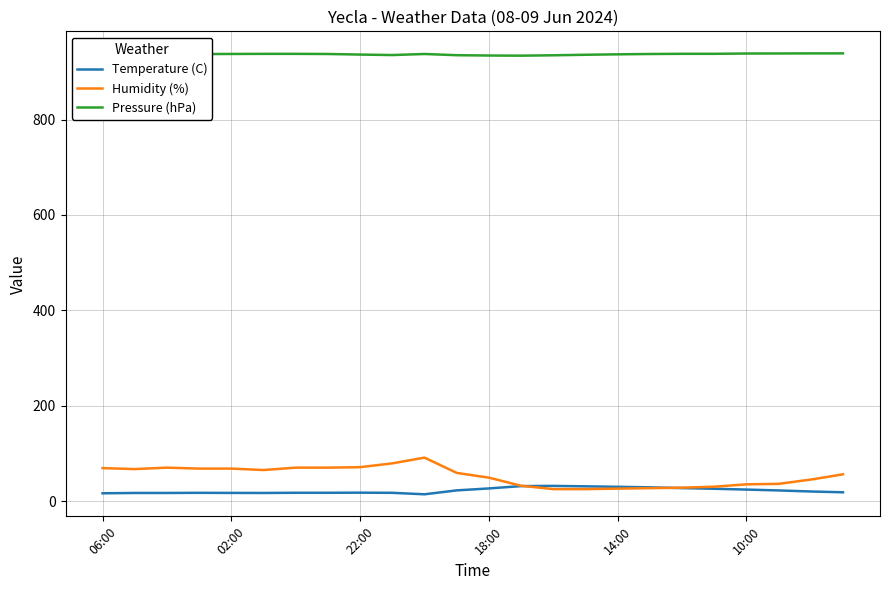

True or false: Pressure (hPa) and Temperature (C) cross at least once.

False